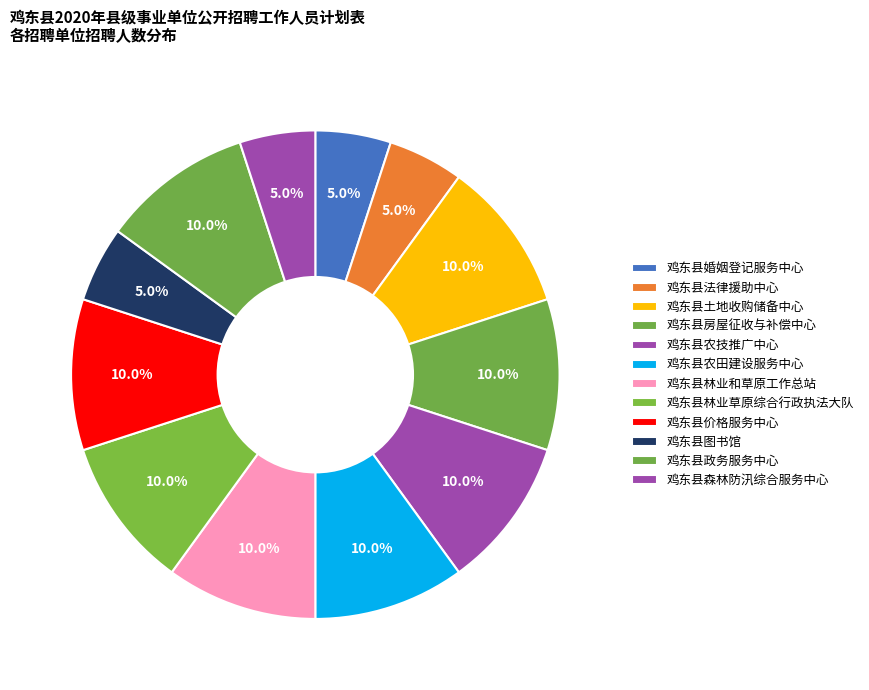

What percentage do 鸡东县农技推广中心 and 鸡东县法律援助中心 together represent?

15.0%